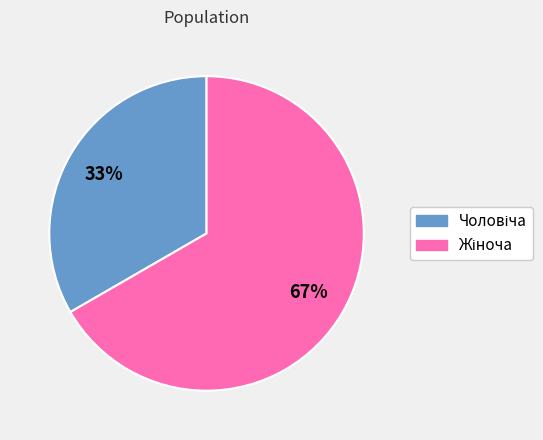

Does any single category account for the majority?

Yes